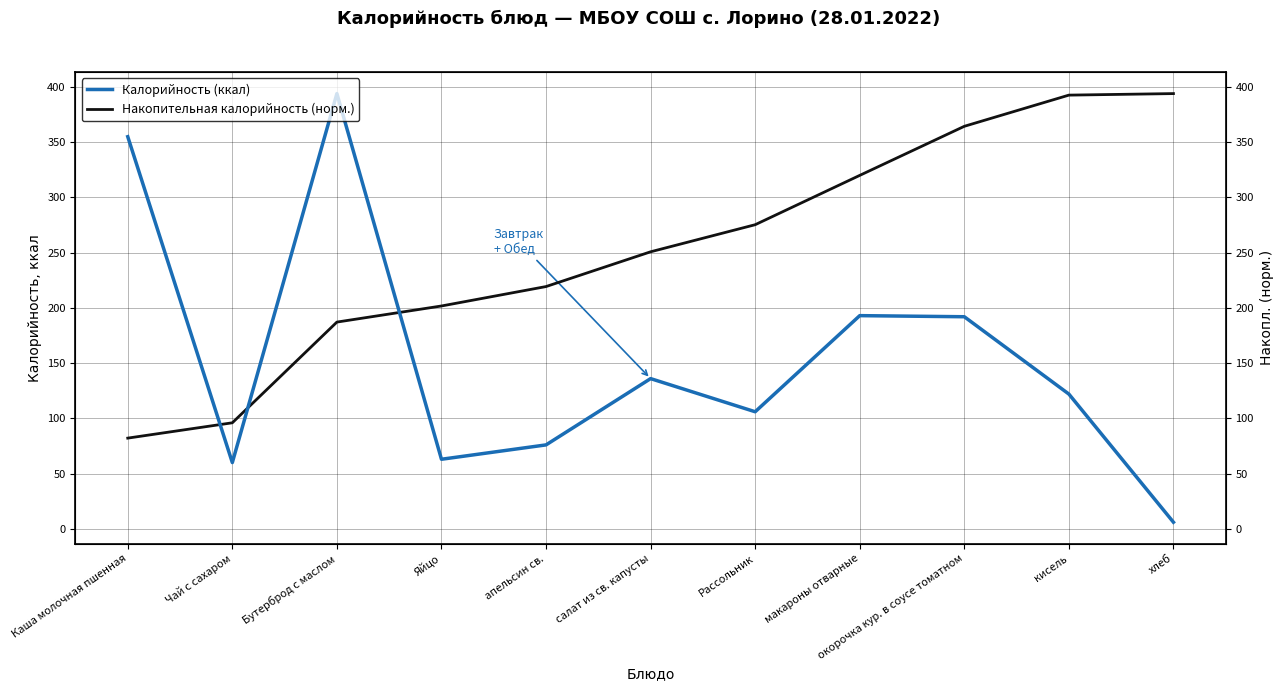

Does the chart display data point markers on the line(s)?

No